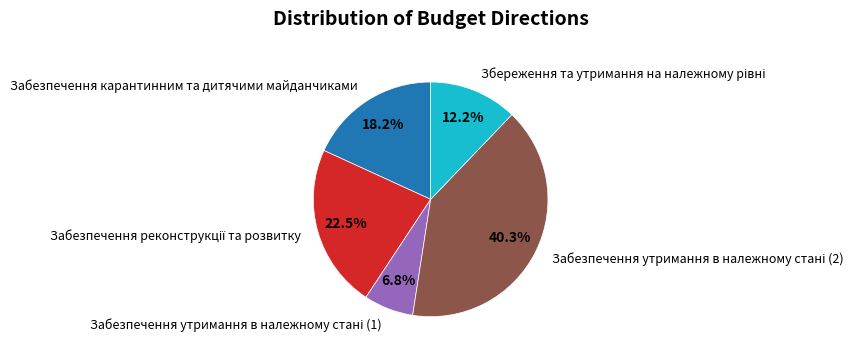

Does any single category account for the majority?

No